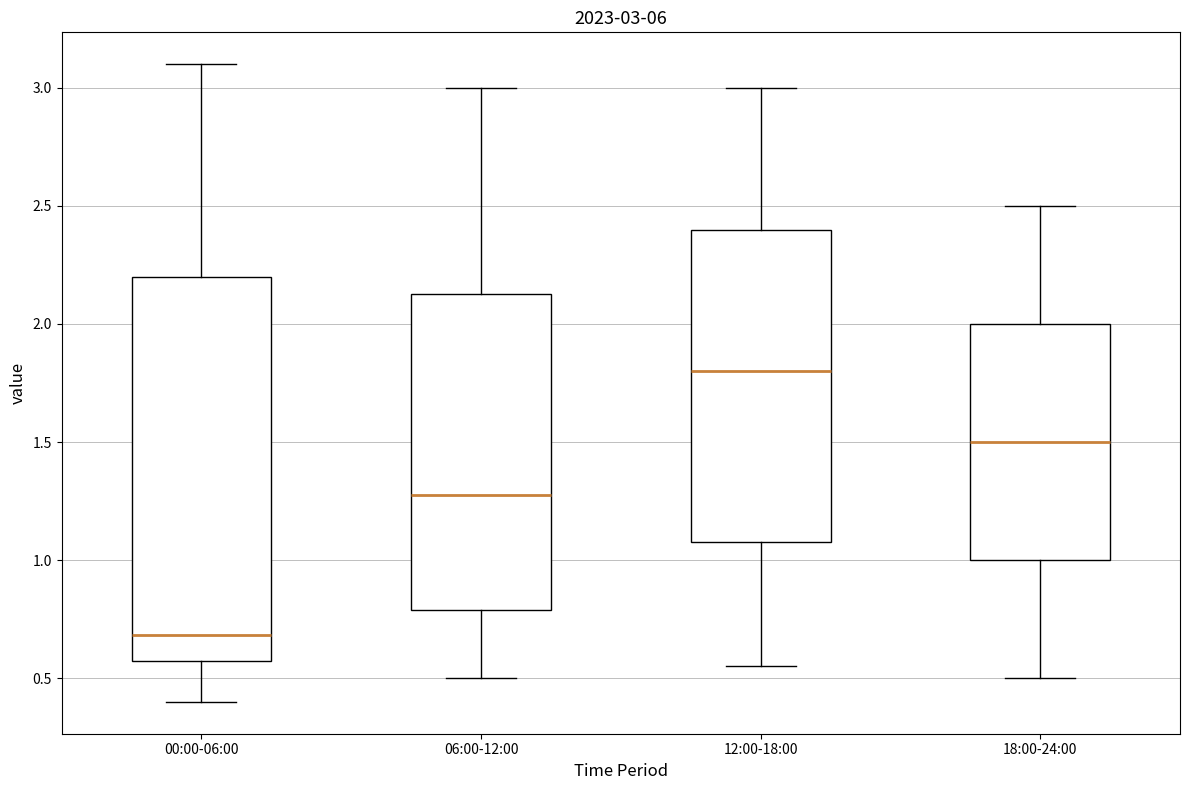

Which box's median line is the lowest?

00:00-06:00